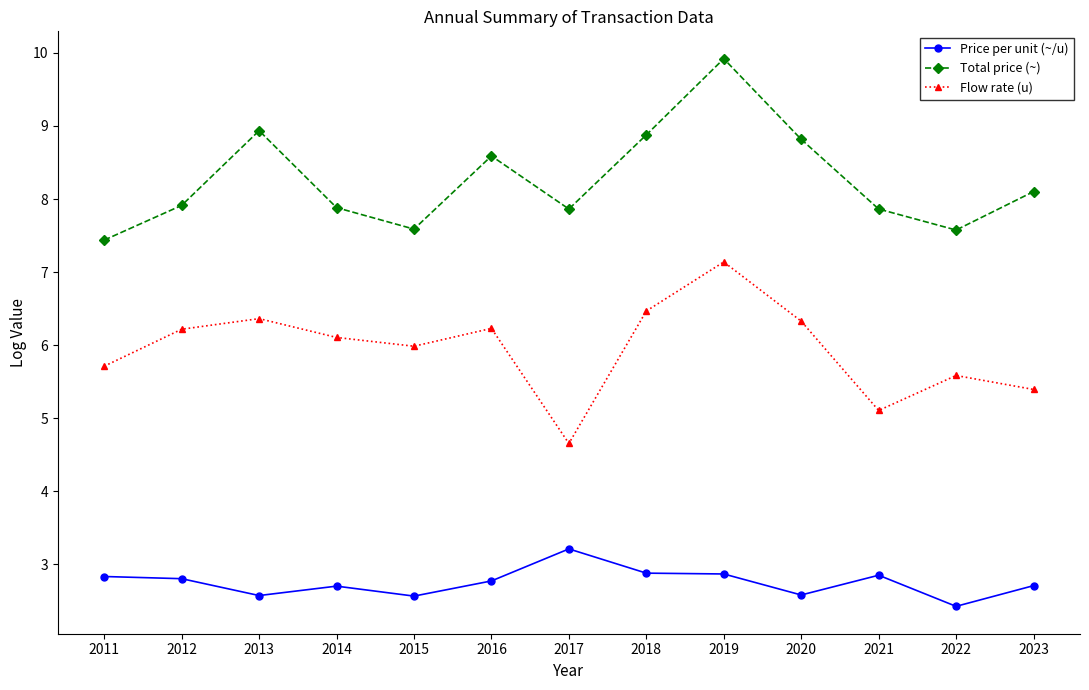

The value of Total price (~) at 2022 is 3.2. True or false?

False